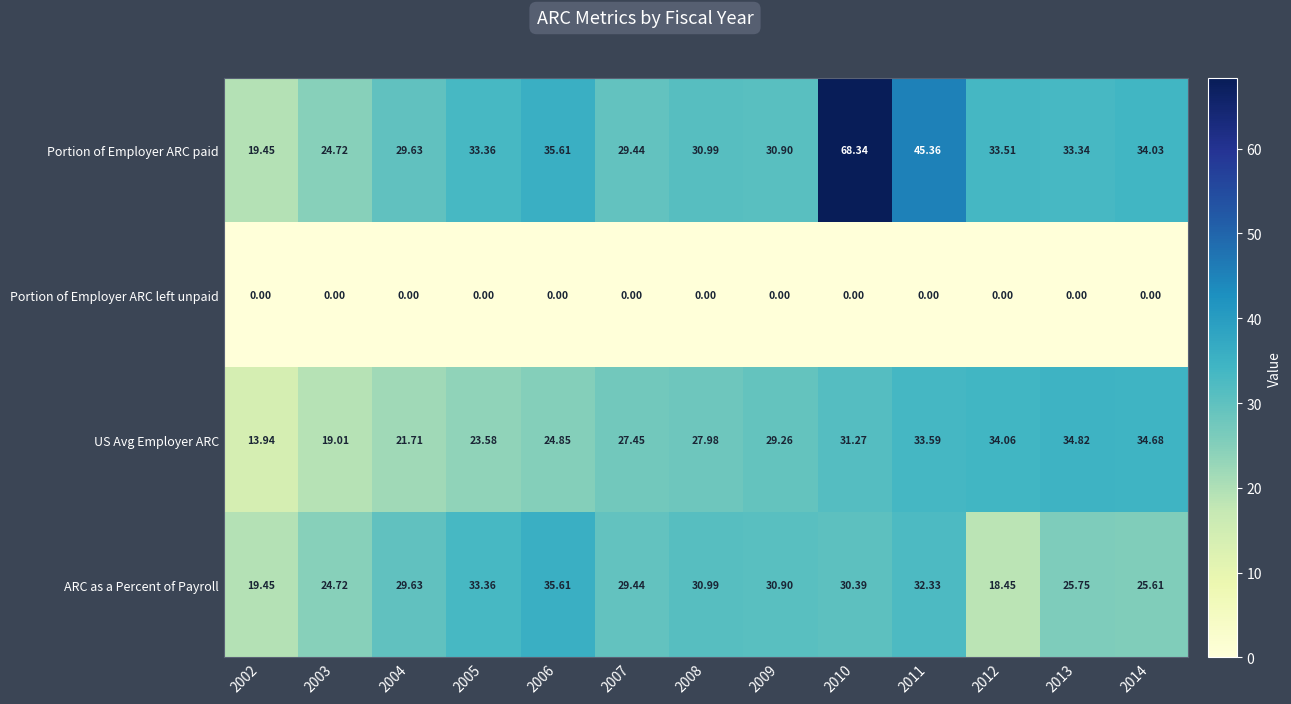

Which series has the widest spread of values?

Portion of Employer ARC paid